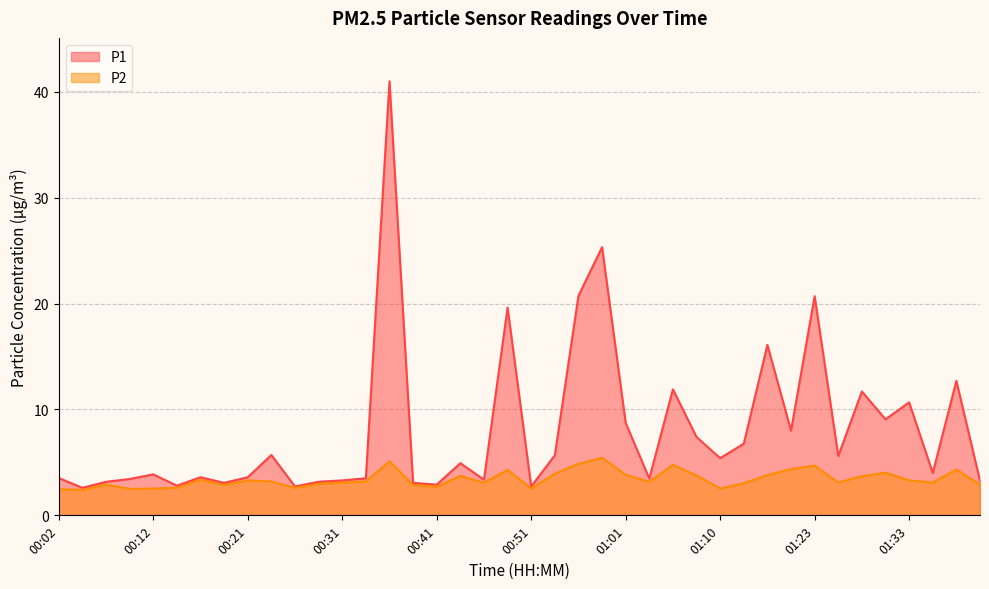

What is the sum of all P1 values?

322.9